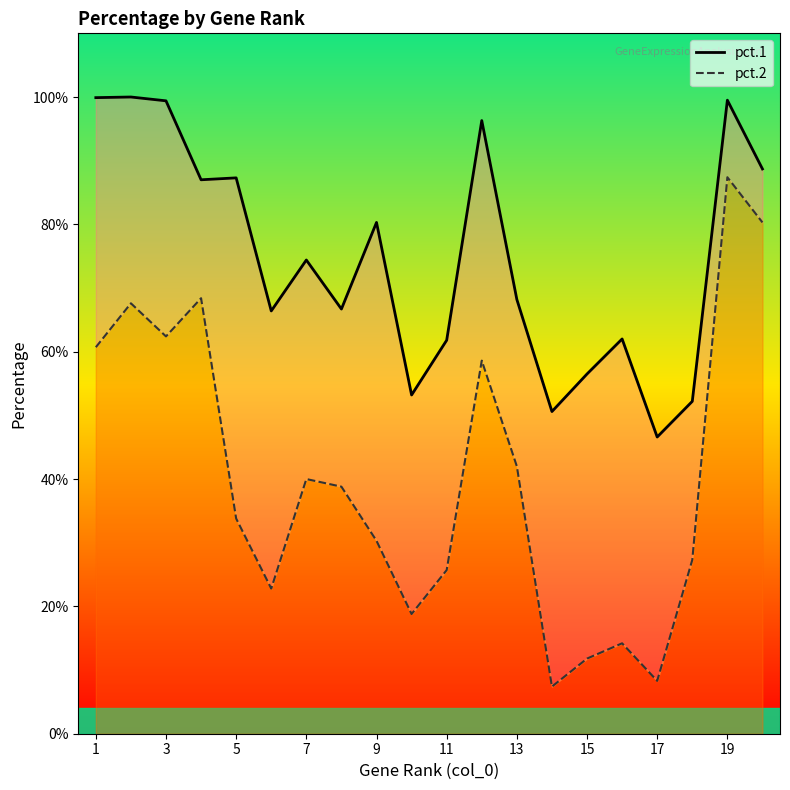

How many lines are shown in the chart?

2